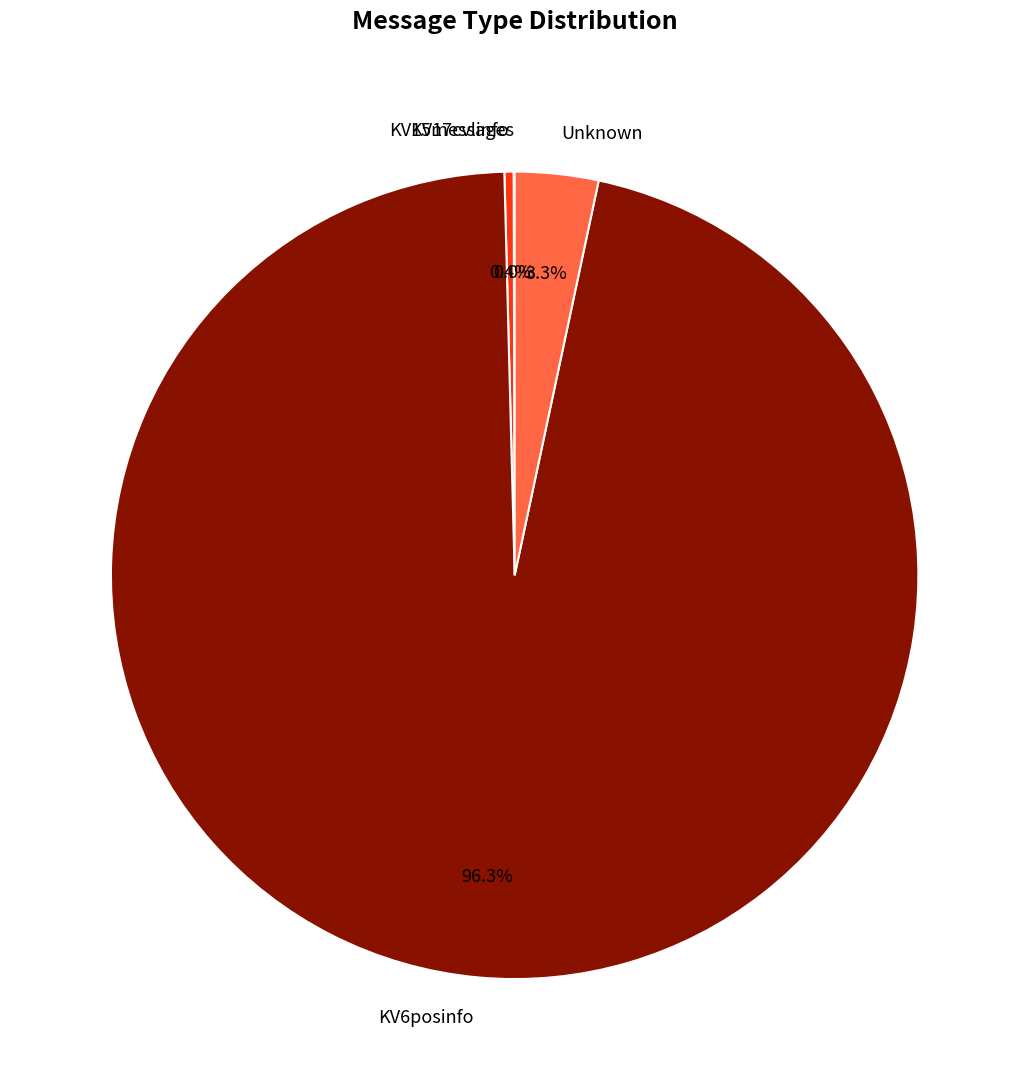

Combined, what portion of the pie is KV6posinfo and Unknown?

99.6%